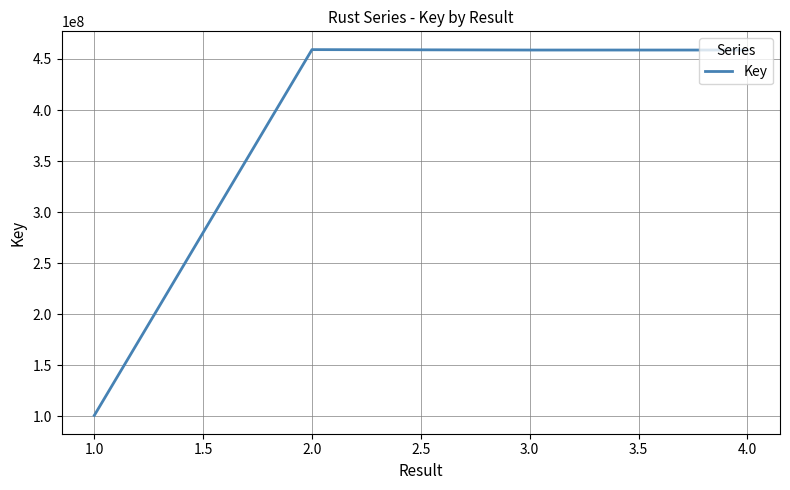

Does the chart display data point markers on the line(s)?

No